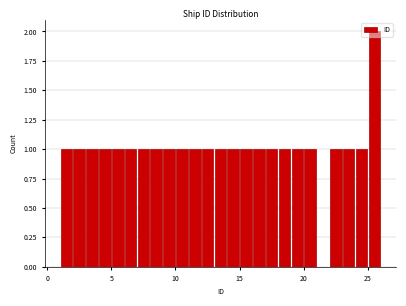

Read against the x-axis, roughly where is the centre of the tallest bar?

25.5